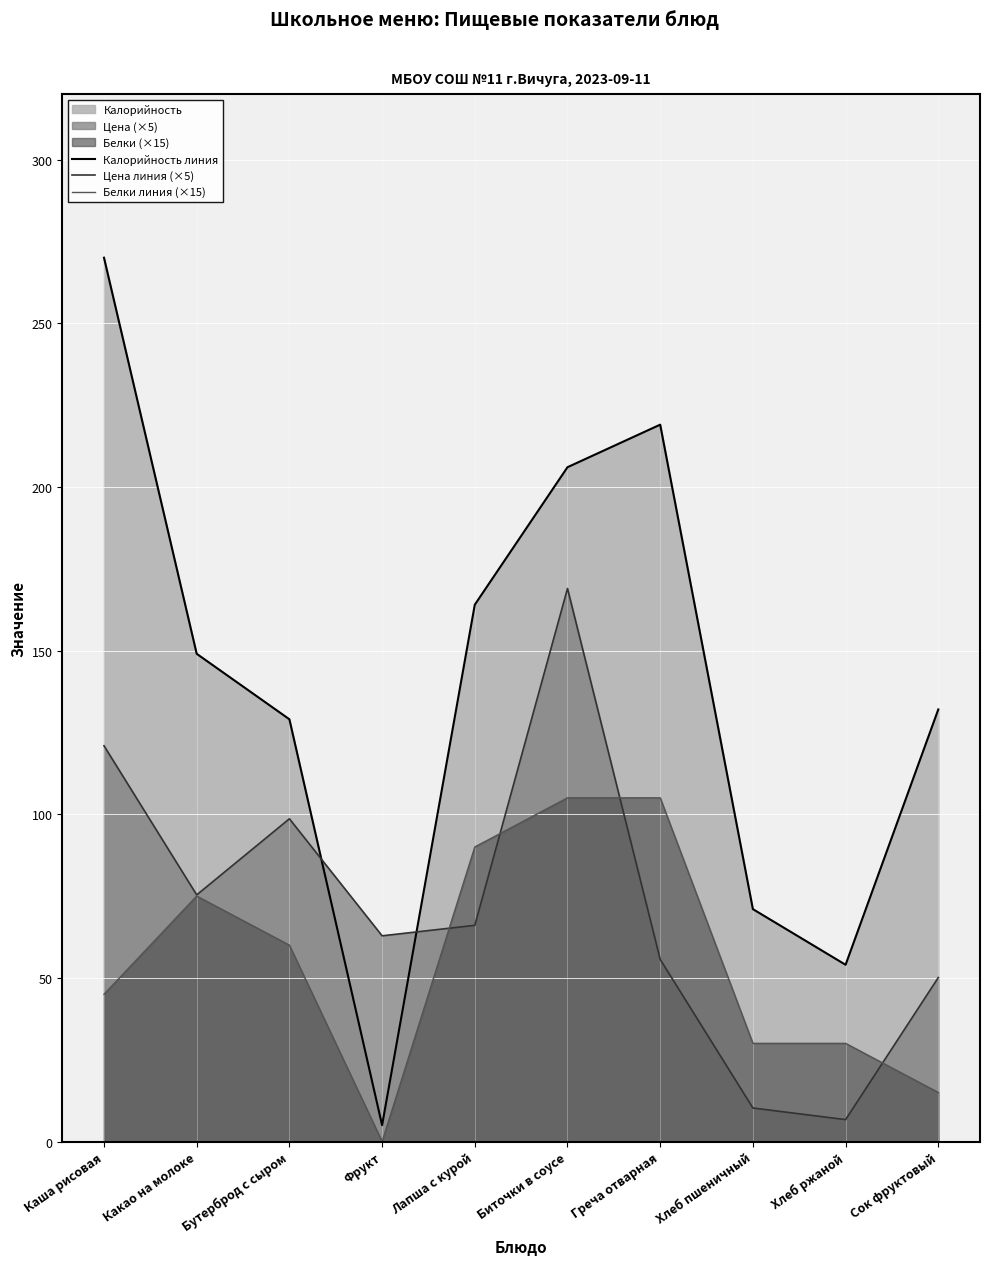

What is the difference between the maximum and minimum values in the Белки линия (×15) series?

105.0